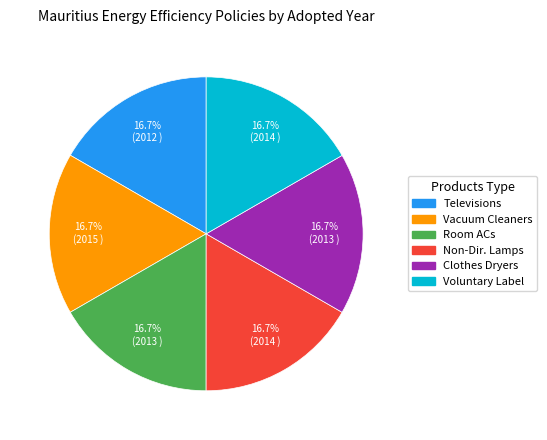

Does any single category account for the majority?

No